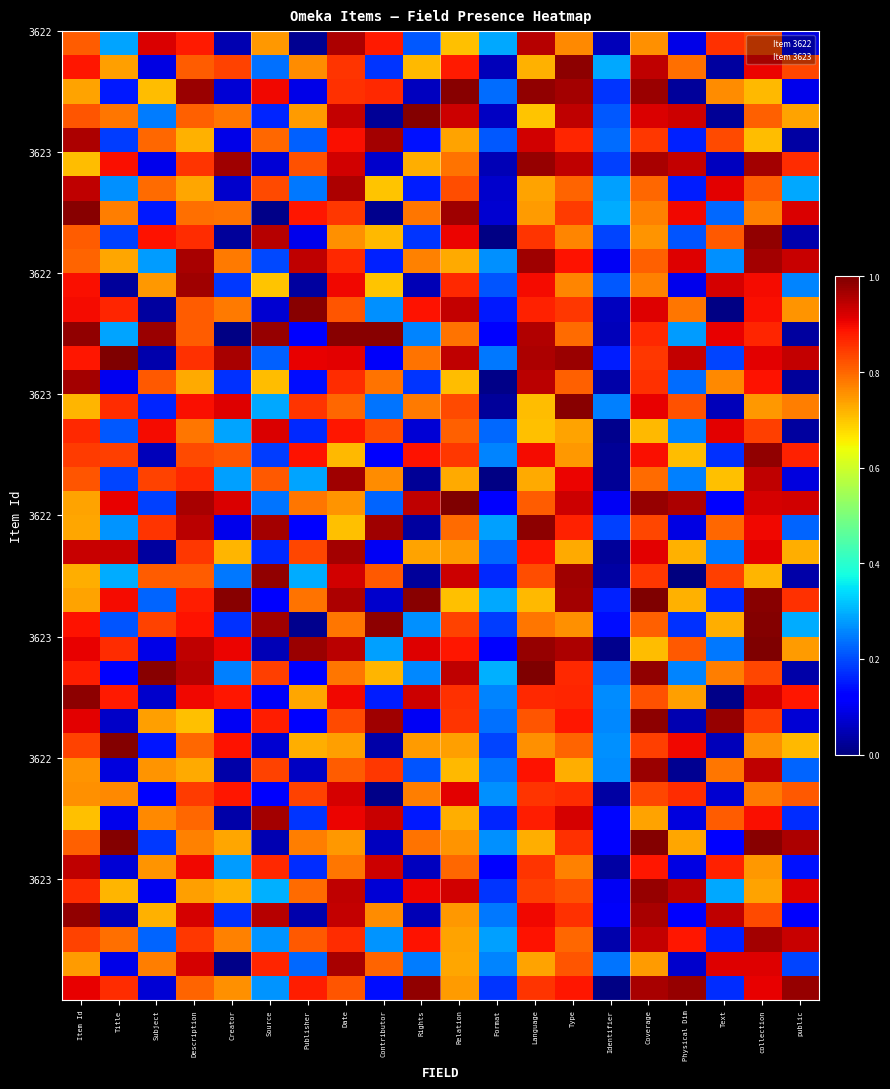

At which category is the sum across all series the highest?

collection